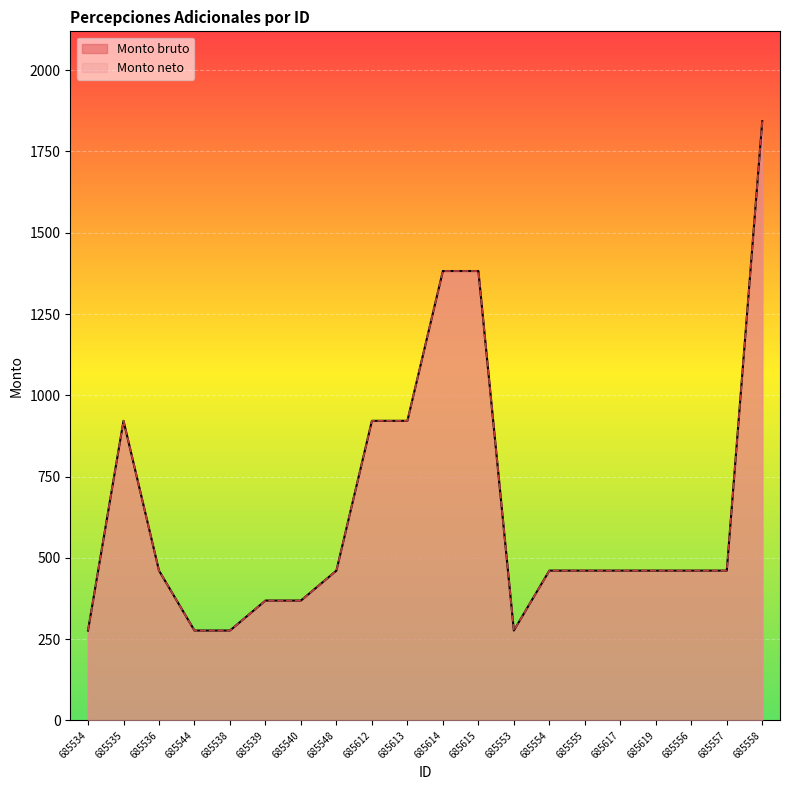

Is it true that Monto bruto equals 2020.6 at 685614?

False